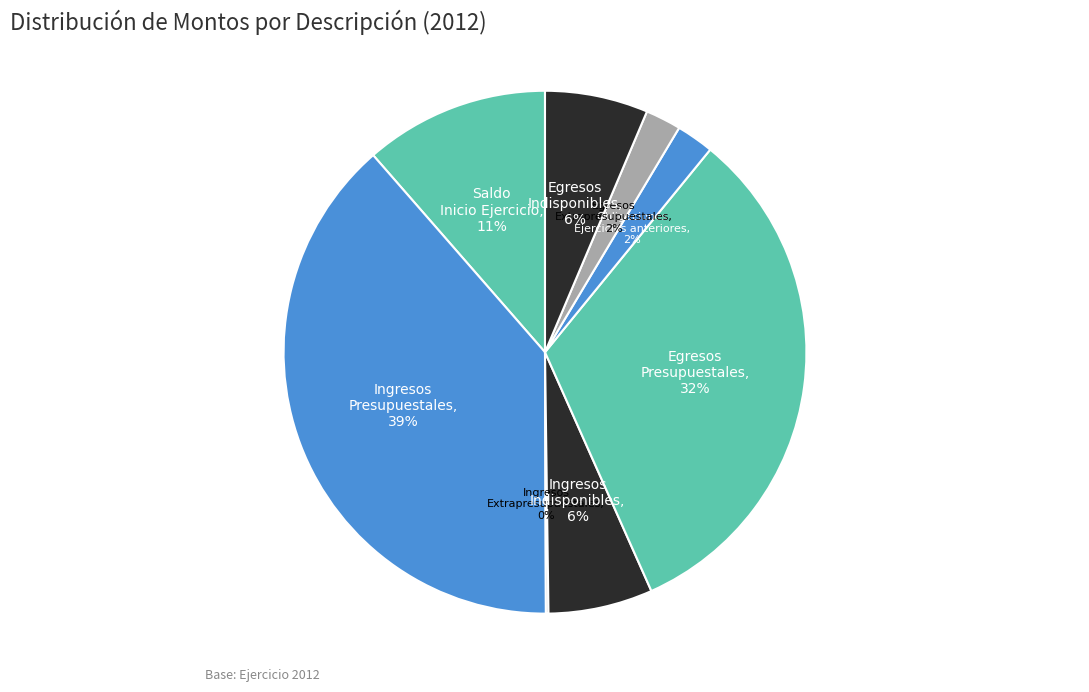

To the nearest percent, what is the average slice percentage?

12%